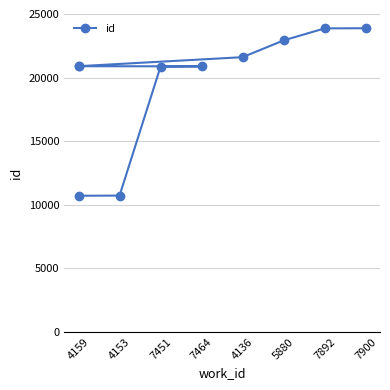

What is the difference between the values at 4159 and 7464?

10175